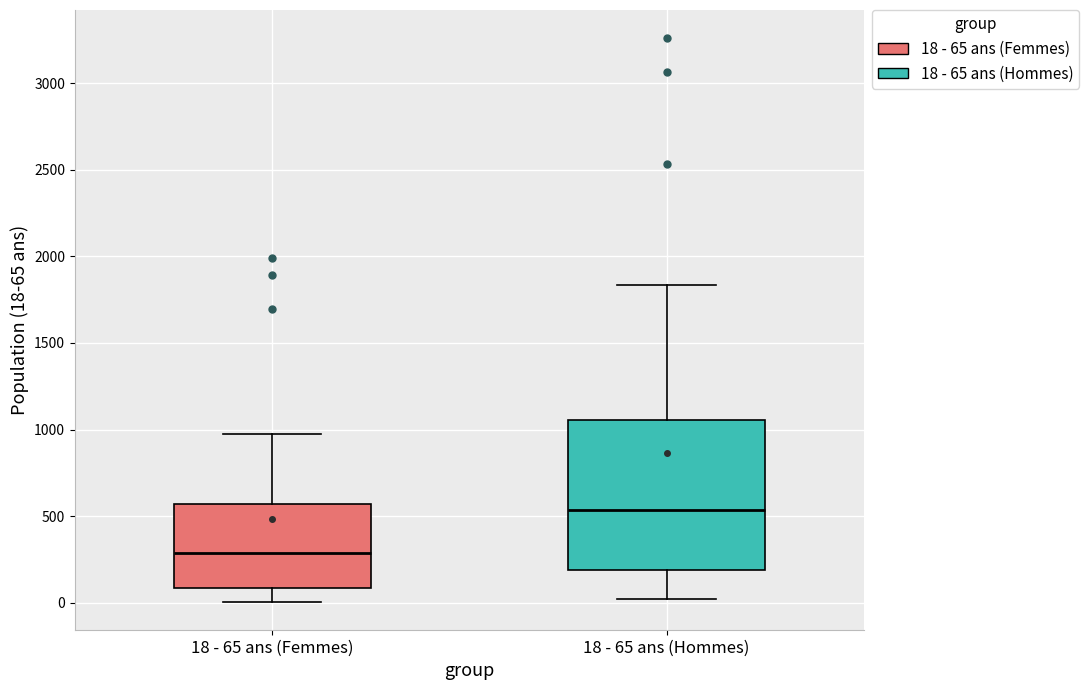

Reading left to right, transcribe this box plot: for each box, give where its median line is, the range the box spans, and where its two whiskers end, as read against the y-axis. The values are not printed on the chart, so give them approximately, as read against the axis.

18 - 65 ans (Femmes): median 300, box 100 to 550, whiskers 0 to 950
18 - 65 ans (Hommes): median 550, box 200 to 1050, whiskers 0 to 1850